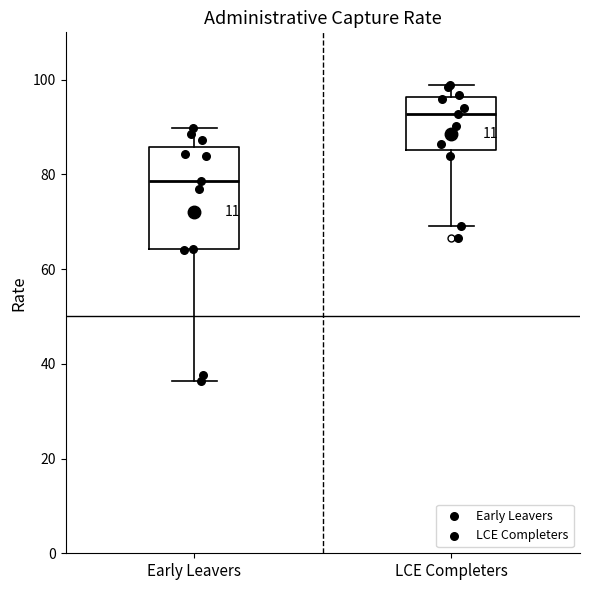

Where does the lower whisker of the box for LCE Completers end on the y-axis? The values are not printed on the chart, so give them approximately, as read against the axis.

70